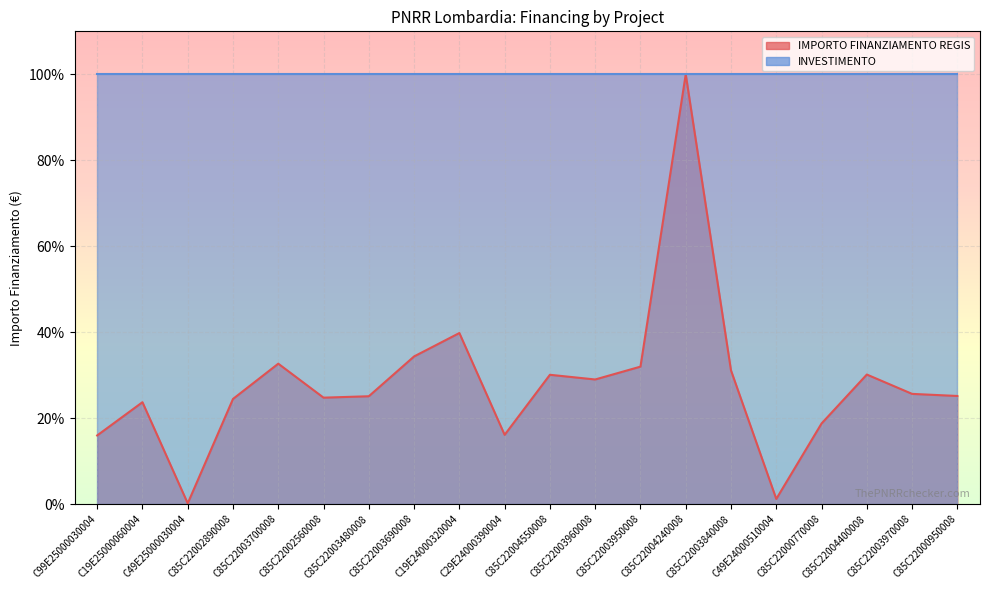

True or false: there are more than 0 points higher than both neighbors.

True